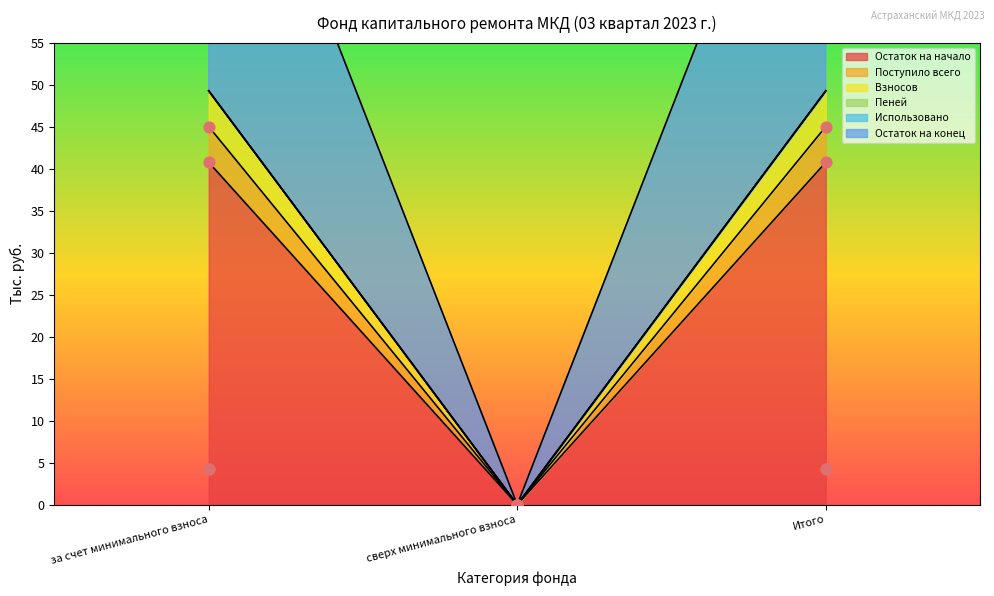

At how many categories does at least one series exceed 76?

2